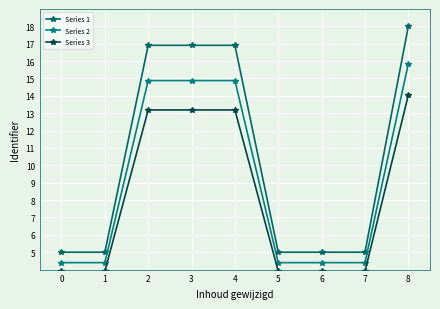

What is the difference between the second highest and second lowest values in the Series 3 series?

9.3